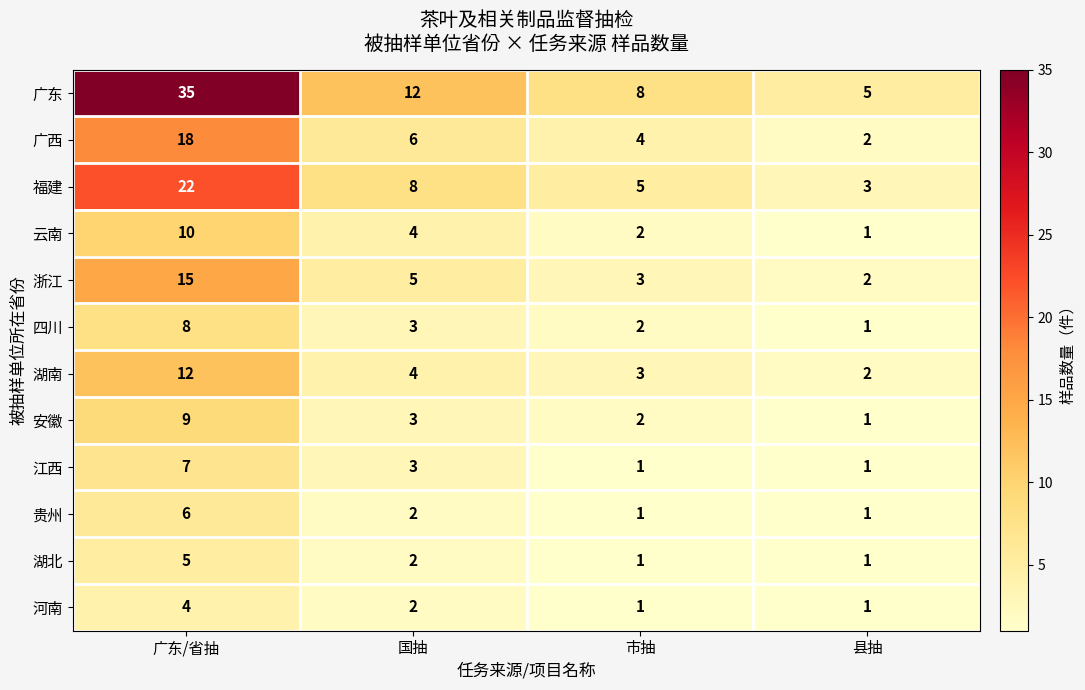

The value of 福建 at 国抽 is 8. True or false?

True